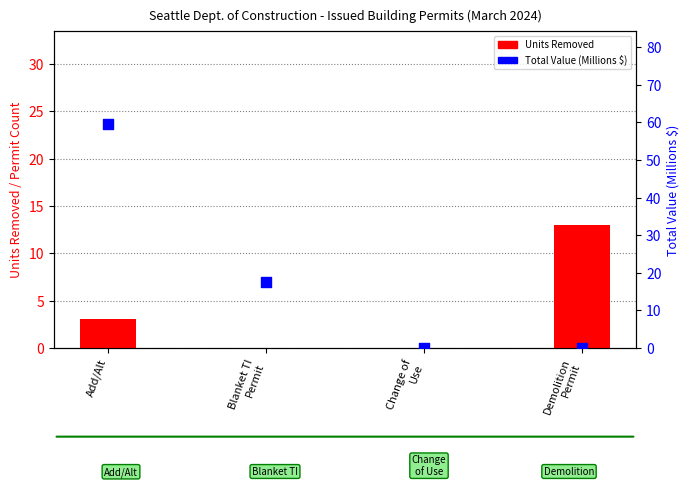

Which series contains the highest Y value?

Total Value (Millions $)